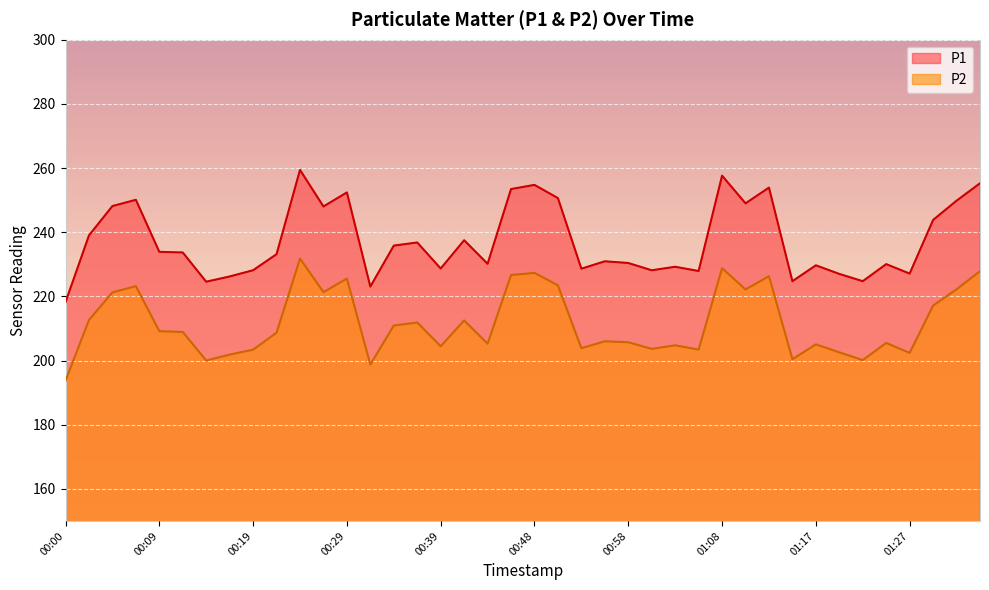

Reading left to right, what are all the values shown in this chart?

P1: 218.2	239.0	248.2	250.1	233.9	233.7	224.6	226.2	228.2	233.2	259.4	248.0	252.4	223.1	235.8	236.8	228.7	237.5	230.2	253.4	254.8	250.6	228.6	230.9	230.4	228.1	229.2	227.9	257.6	249.0	253.9	224.7	229.7	227.0	224.7	230.1	227.1	243.8	249.8	255.2
P2: 193.7	212.6	221.2	223.2	209.2	208.9	200.0	201.8	203.4	208.7	231.8	221.3	225.6	198.7	210.9	211.8	204.4	212.5	205.2	226.7	227.3	223.4	203.8	206.0	205.7	203.6	204.8	203.4	228.8	222.2	226.3	200.4	205.1	202.6	200.2	205.5	202.4	217.1	222.2	227.8